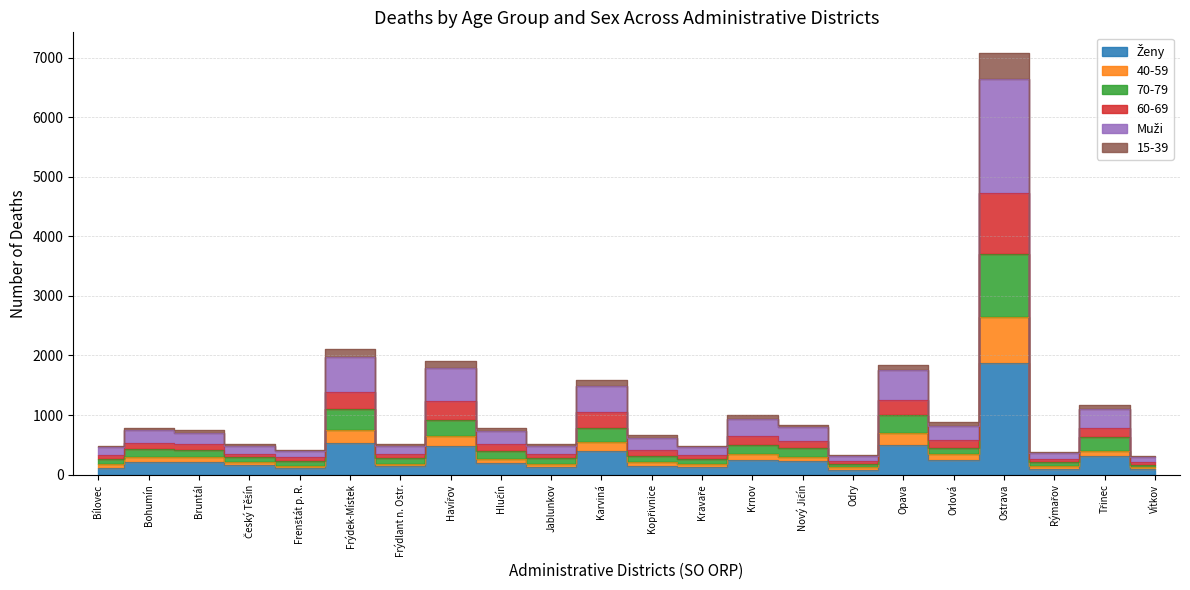

What is the label of the 16th point from the left?

Odry